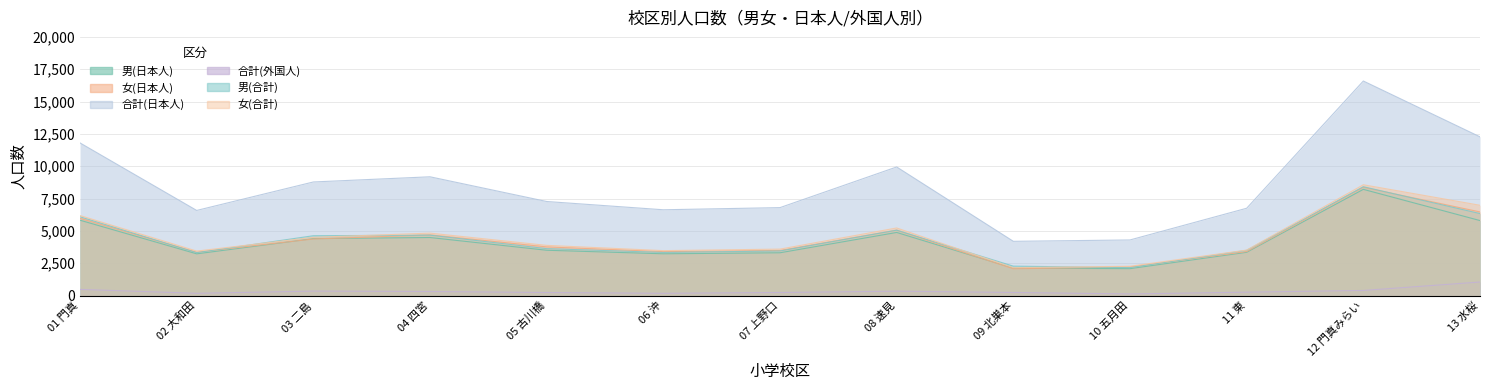

What is the difference between the 合計(日本人) values at 13 水桜 and 06 沖?

5637